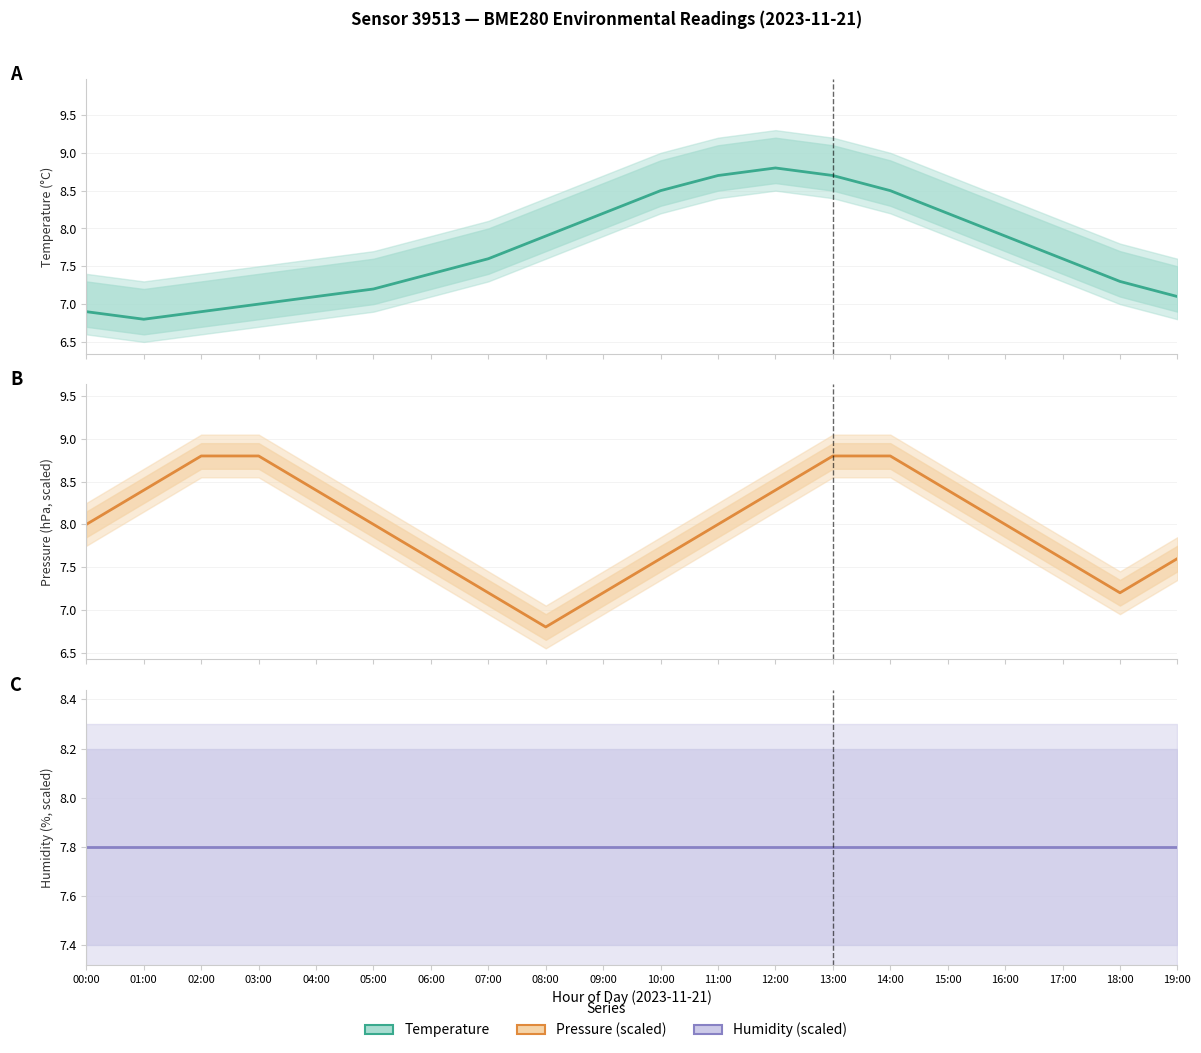

Which series ends up on top after the final intersection of Pressure (hPa, scaled) and Temperature (°C)?

Pressure (hPa, scaled)